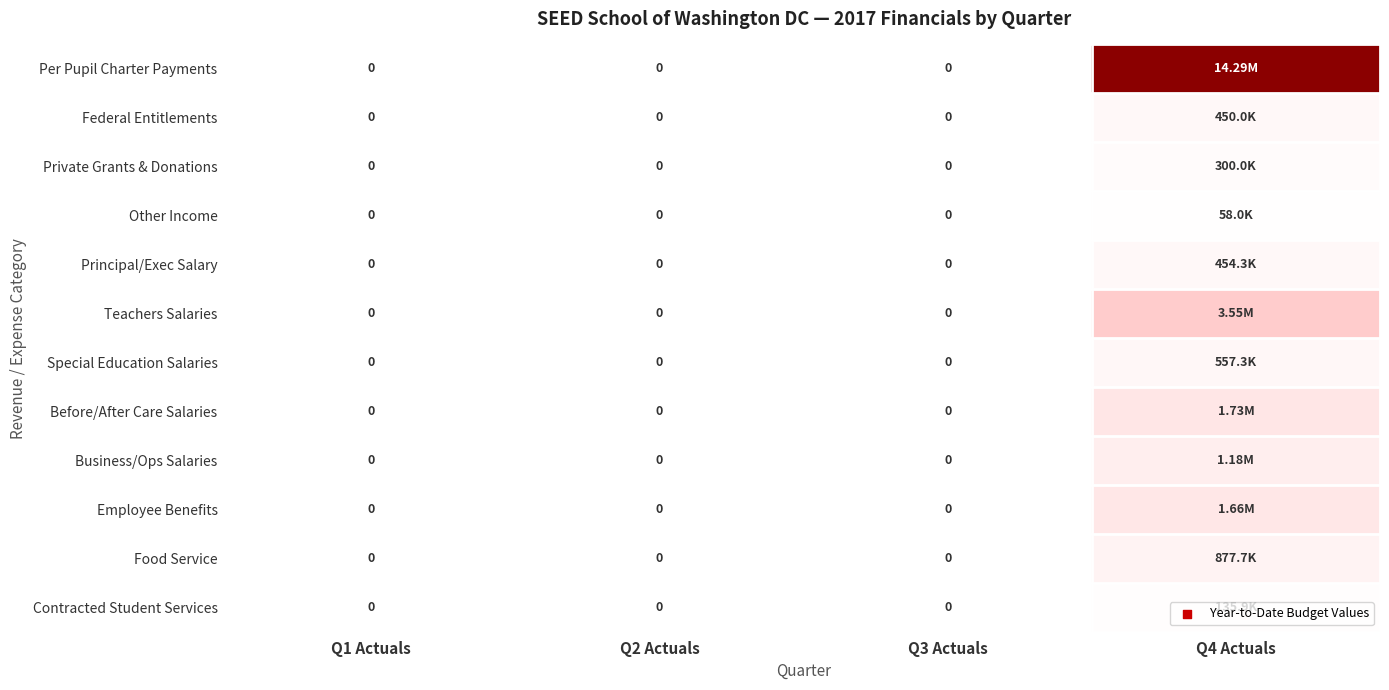

Which series has the largest total across all categories?

Per Pupil Charter Payments